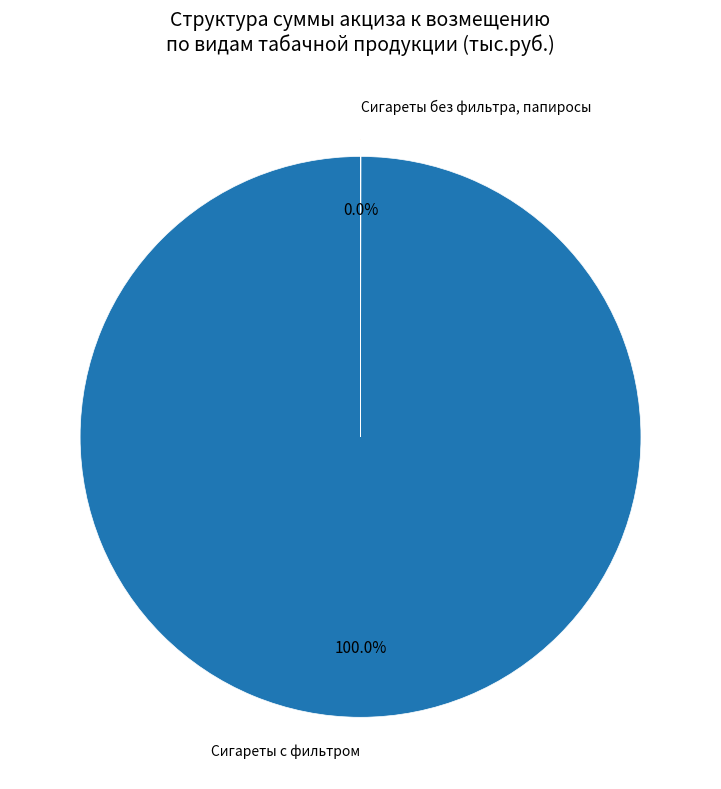

Is there a majority slice in this chart?

Yes